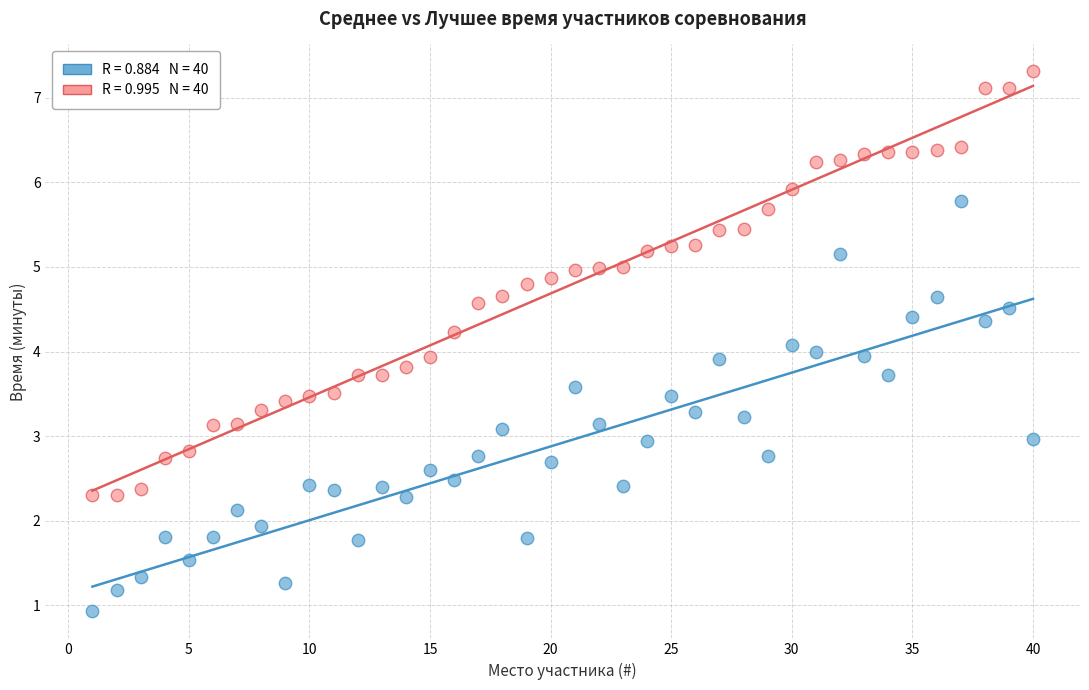

Across all data points, what is the range of Y values (max minus min)?

6.4